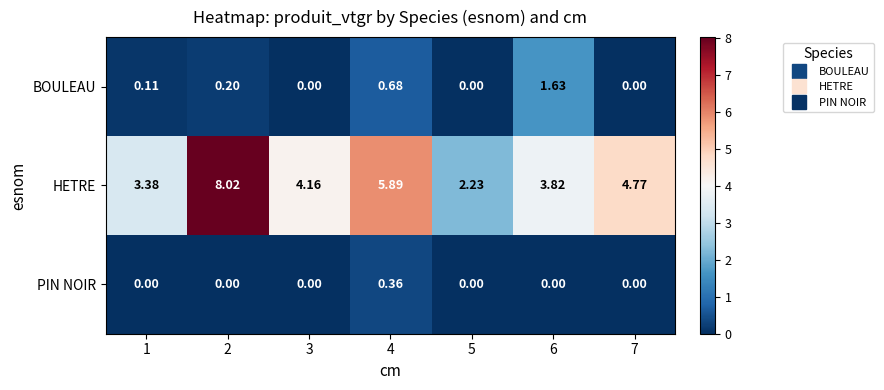

Which series has the largest total across all categories?

HETRE